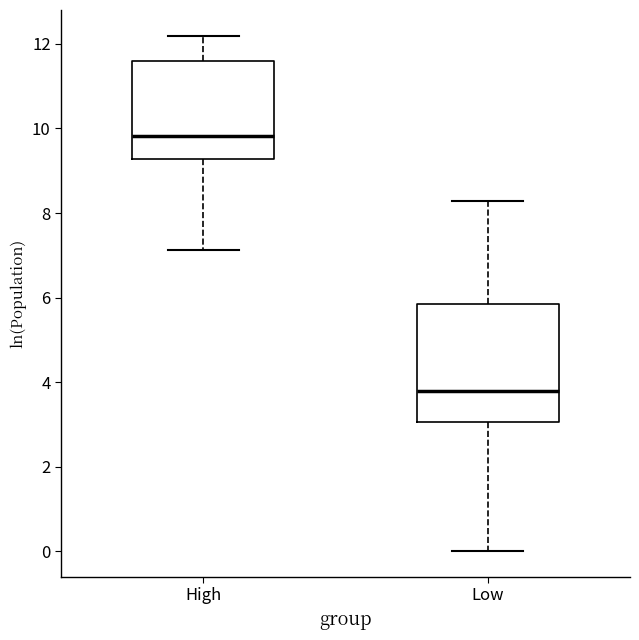

Where is the lower edge of the box for High on the y-axis? The values are not printed on the chart, so give them approximately, as read against the axis.

9.2